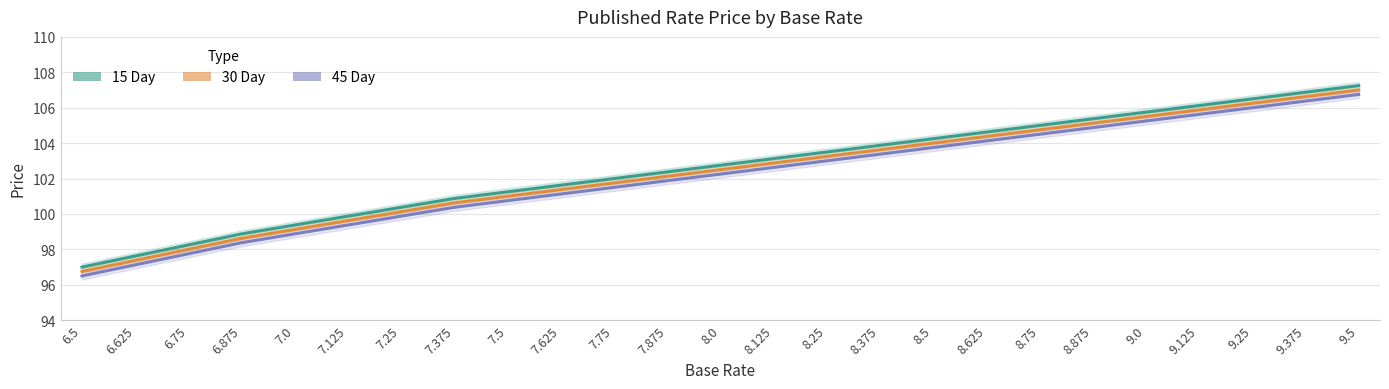

Does the chart display data point markers on the line(s)?

No